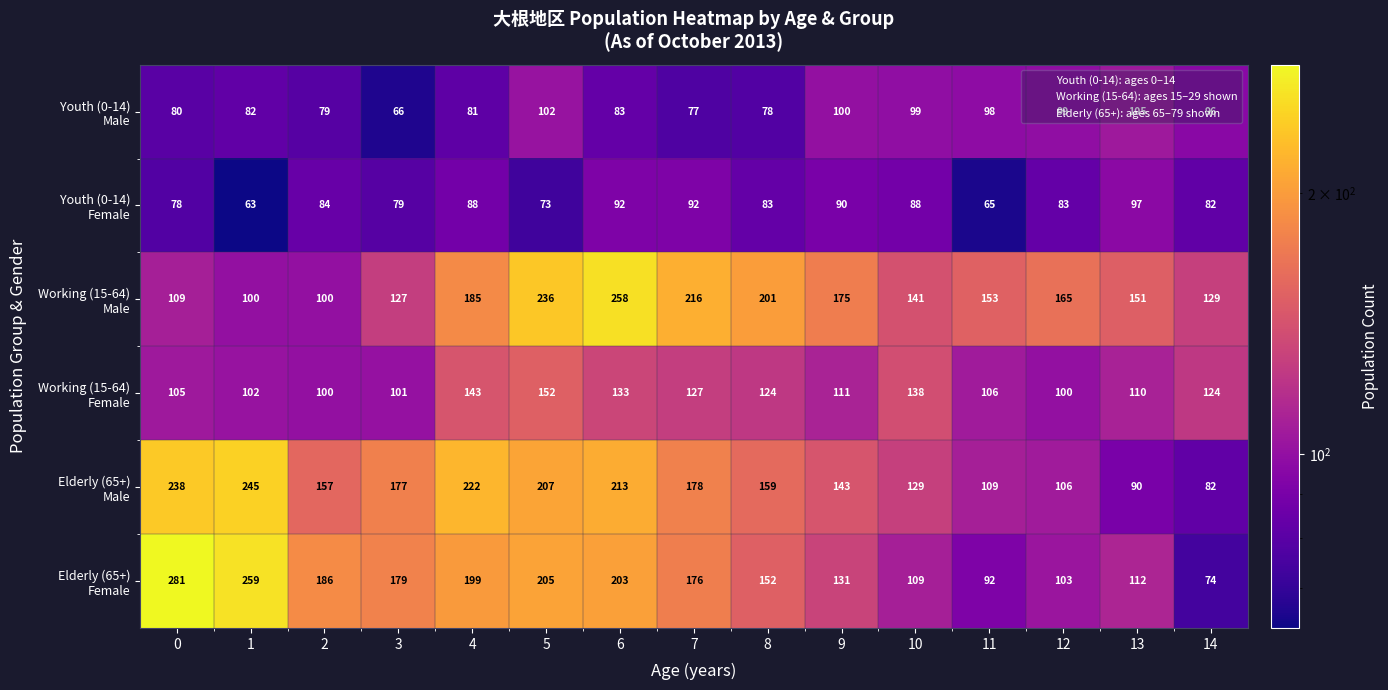

What is the greatest value displayed?

281